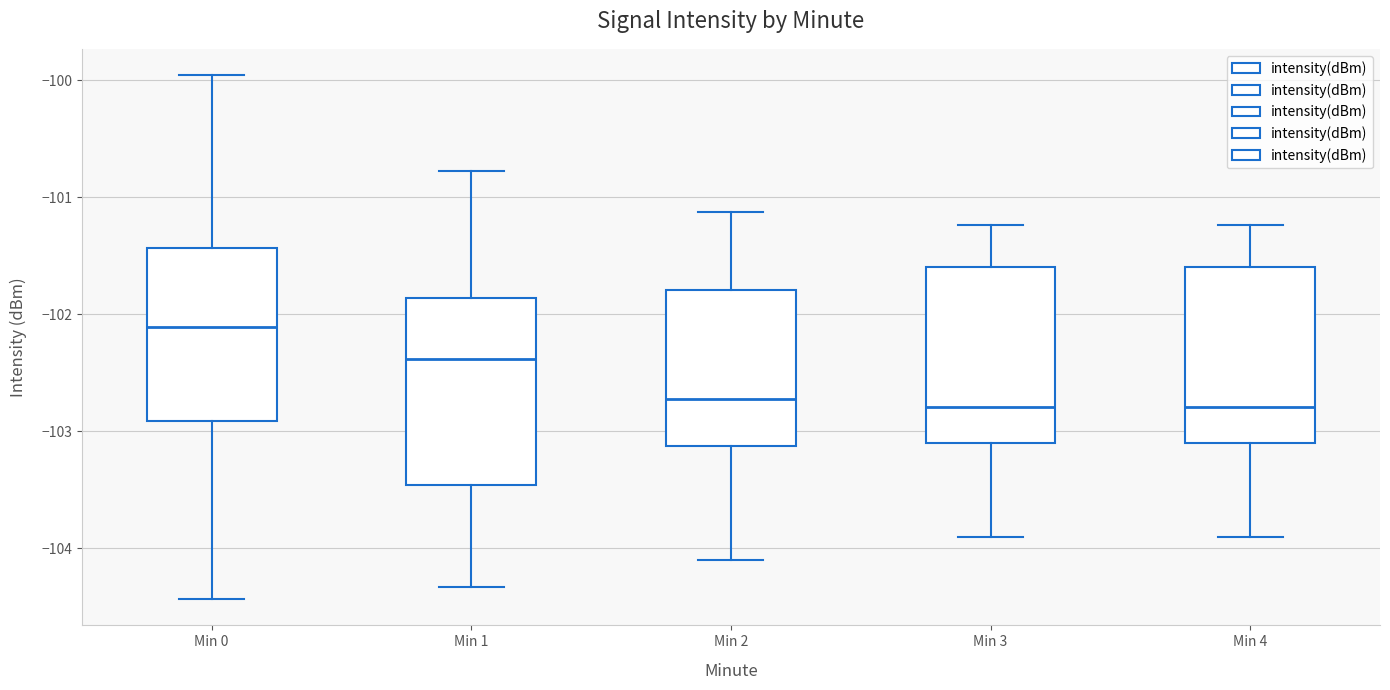

Reading left to right, read every box against the y-axis: the position of its median line, the range the box covers, and the ends of its whiskers. The values are not printed on the chart, so give them approximately, as read against the axis.

Min 0: median -102.1, box -102.9 to -101.4, whiskers -104.4 to -100.0
Min 1: median -102.4, box -103.5 to -101.9, whiskers -104.3 to -100.8
Min 2: median -102.7, box -103.1 to -101.8, whiskers -104.1 to -101.1
Min 3: median -102.8, box -103.1 to -101.6, whiskers -103.9 to -101.2
Min 4: median -102.8, box -103.1 to -101.6, whiskers -103.9 to -101.2